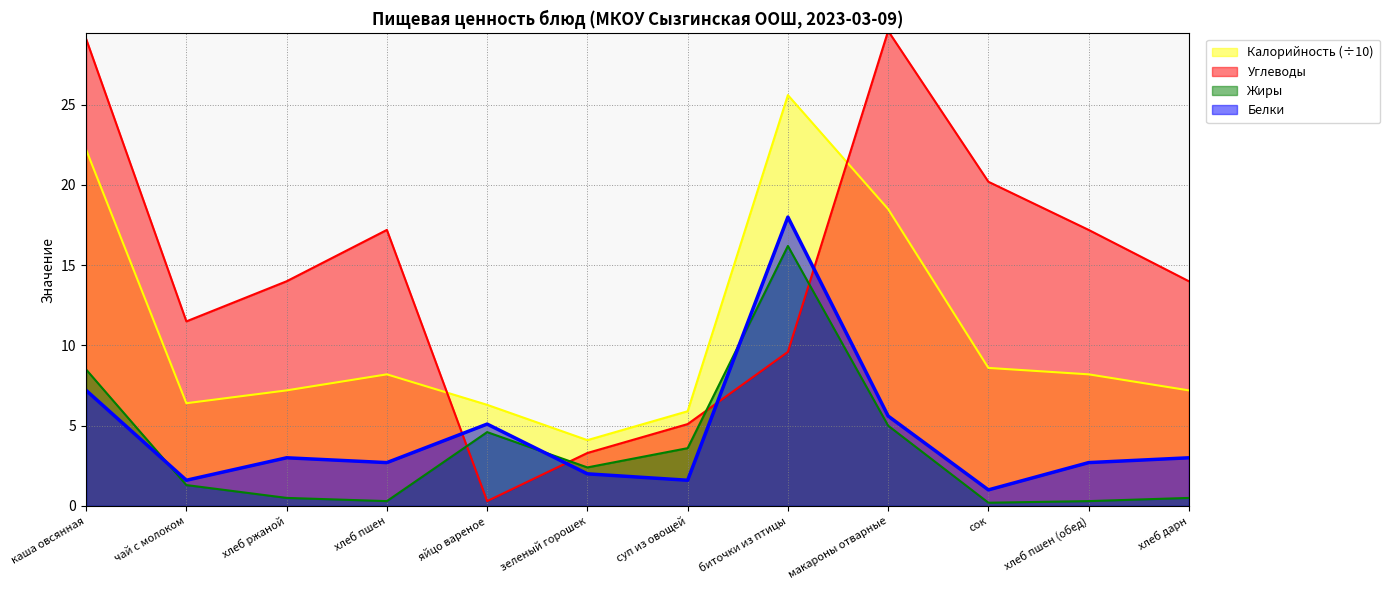

The value of Калорийность at хлеб пшен is 12.7. True or false?

False